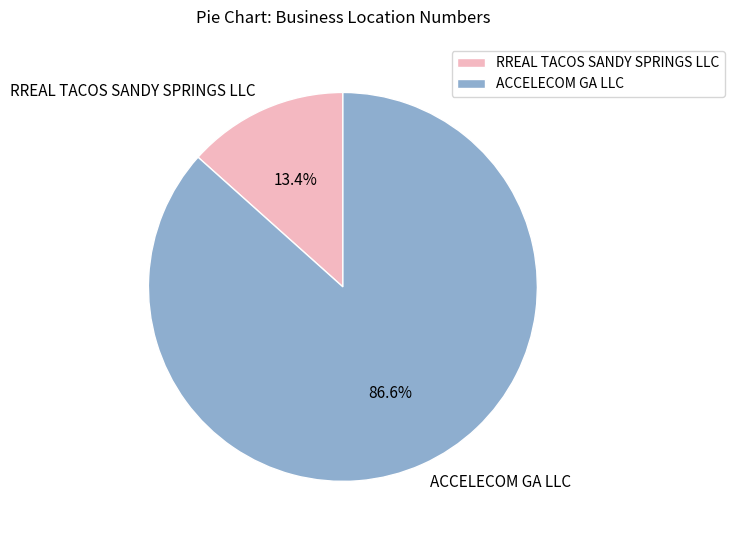

Does ACCELECOM GA LLC represent more than half of the total?

Yes